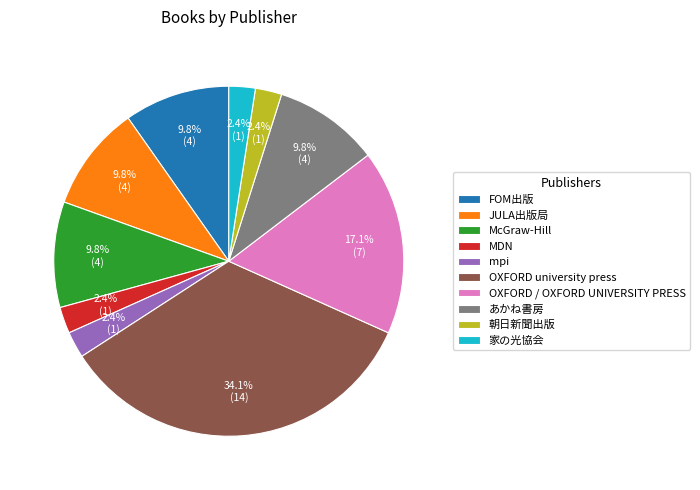

Is there a majority slice in this chart?

No